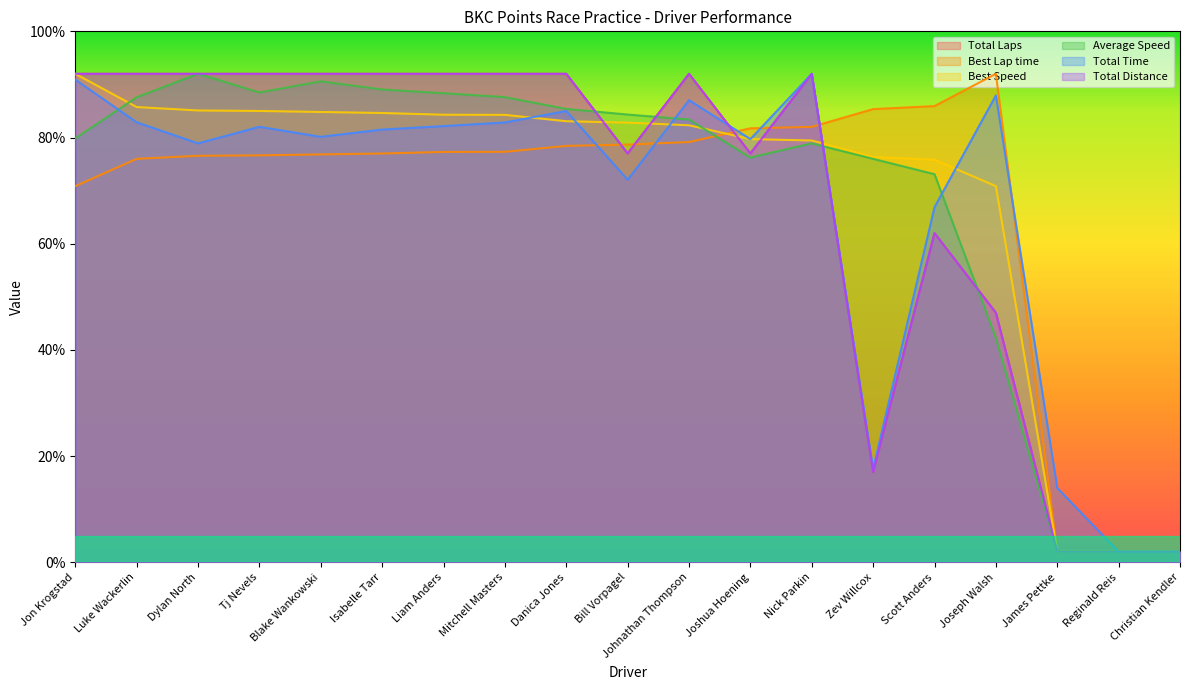

After their last crossing, which series has the higher values: Best Speed or Total Laps?

Best Speed